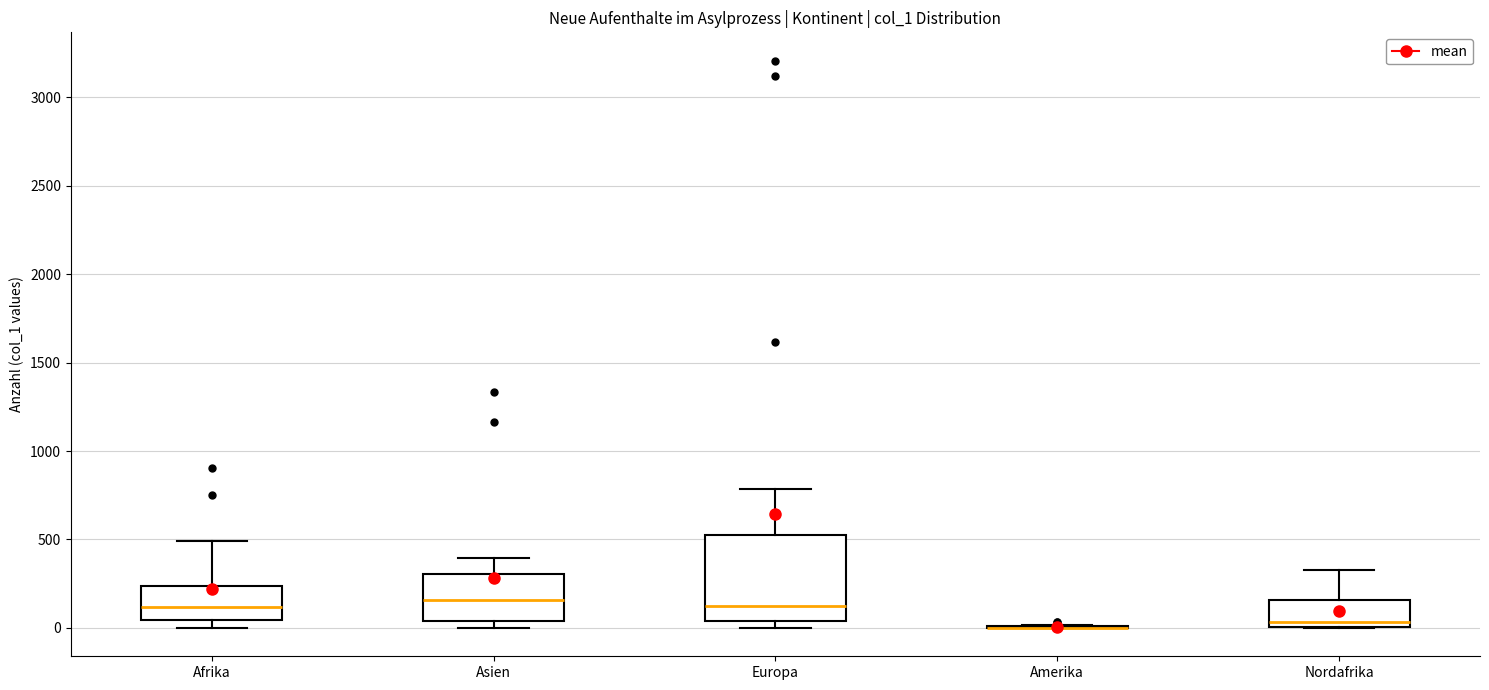

Which box is the tallest, from its lower edge to its upper edge?

Europa